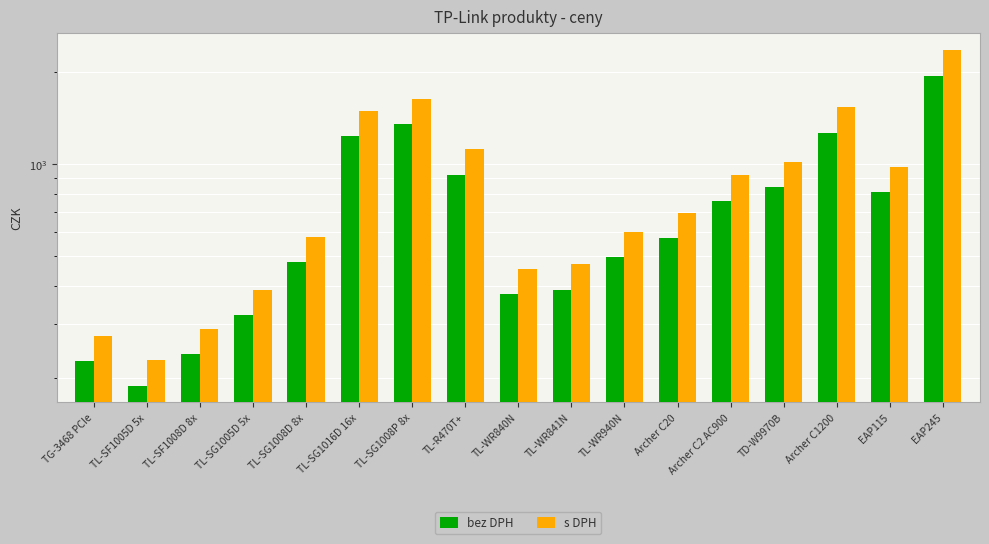

The value of s DPH at Archer C1200 is 1001.6. True or false?

False